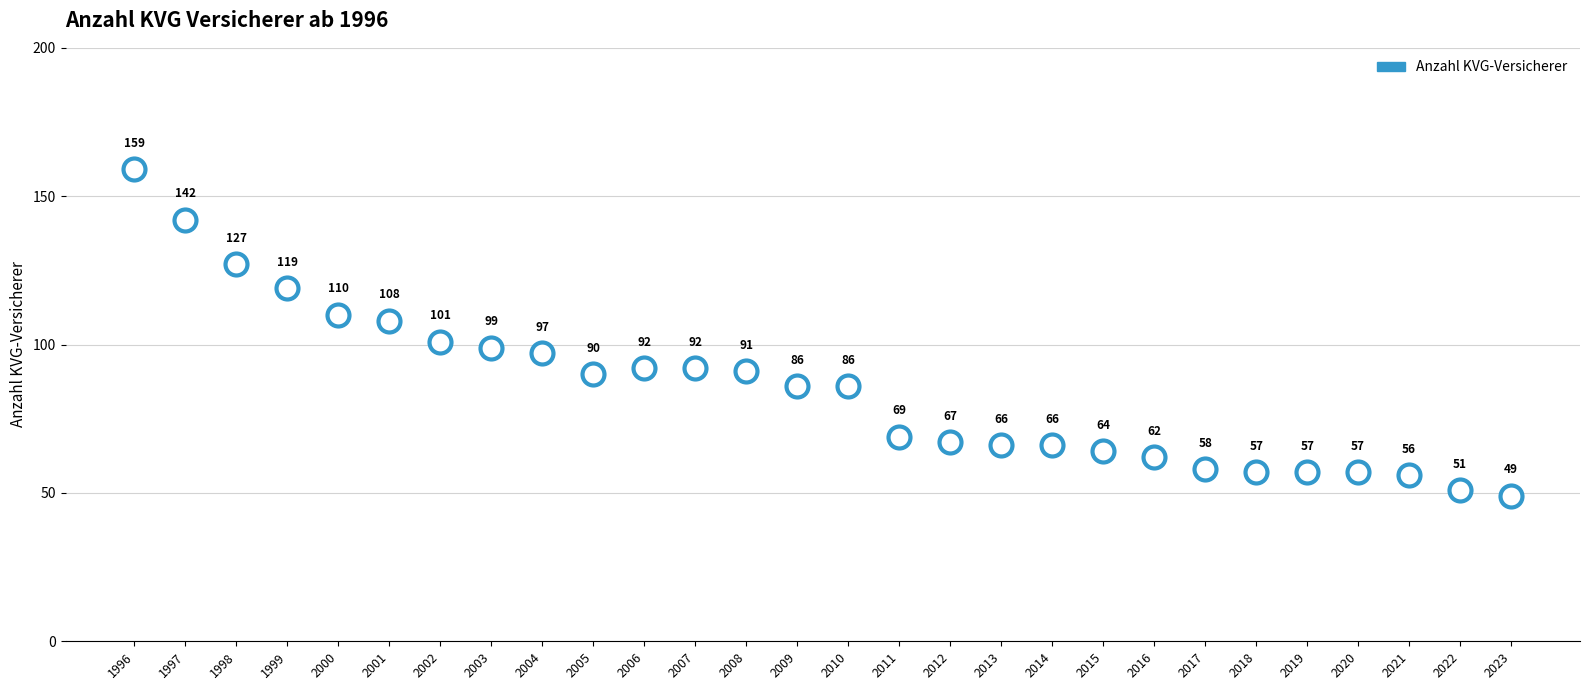

What Y value in the scatter plot is closest to 104?

101